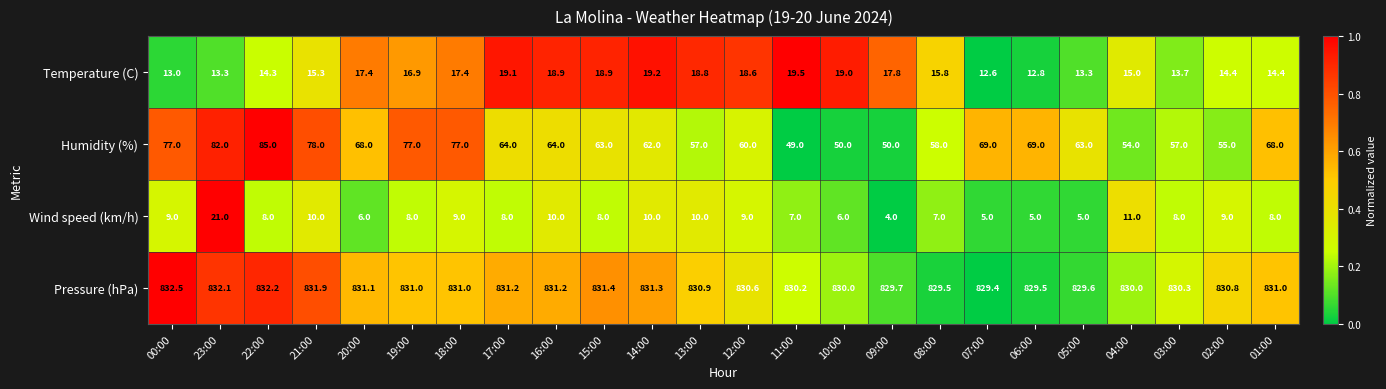

Which series changed the most between 11:00 and 08:00?

Humidity (%)